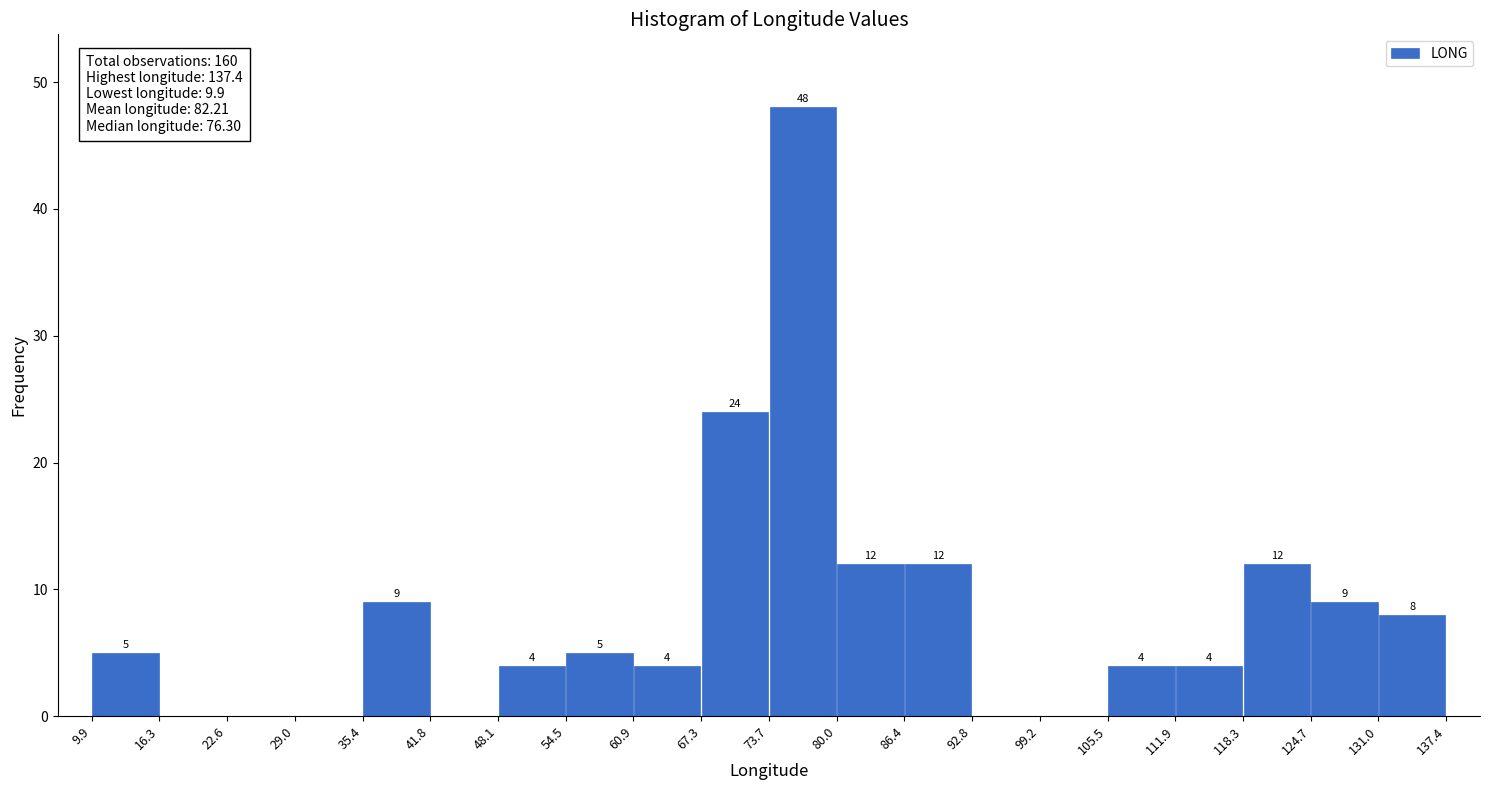

Which range on the x-axis has the tallest bar?

73.7 to 80.0